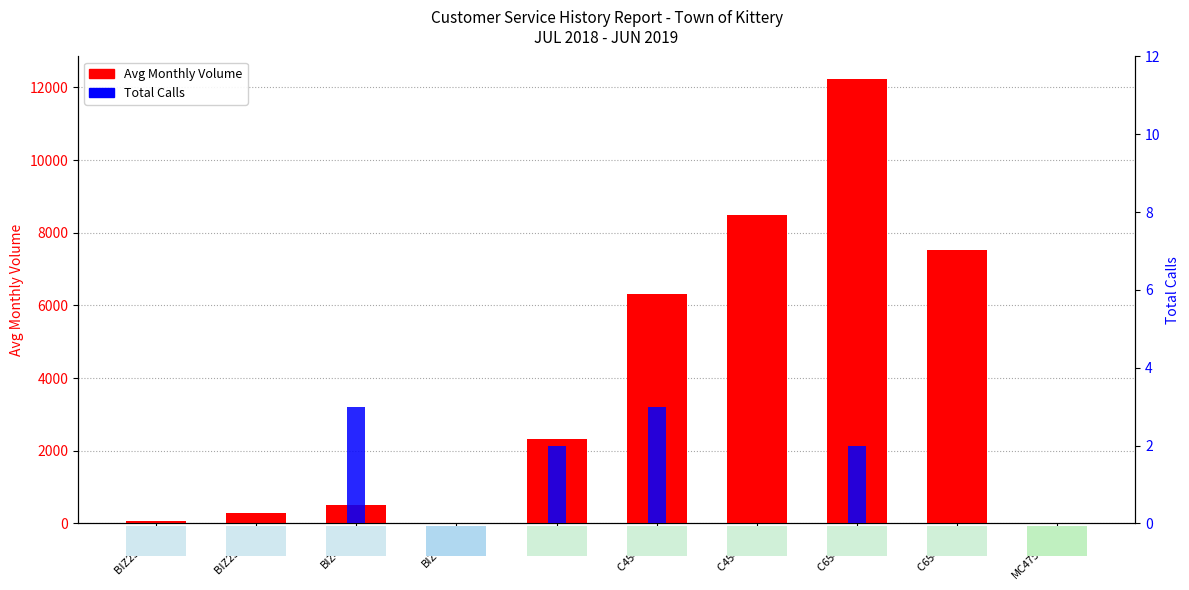

Reading left to right, transcribe all the data shown in this chart.

Avg Monthly Volume: BIZ25E #1=63	BIZ25E #2=291	BIZ454E=518	BIZ4050=9	C368=2315	C454E #1=6323	C454E #2=8496	C654E #1=12239	C654E #2=7530	MC4750DN=1
Total Calls: BIZ25E #1=0	BIZ25E #2=0	BIZ454E=3	BIZ4050=0	C368=2	C454E #1=3	C454E #2=0	C654E #1=2	C654E #2=0	MC4750DN=0